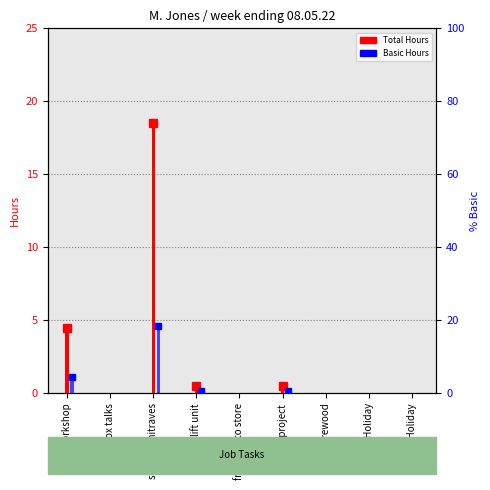

How many series are shown in this chart?

2